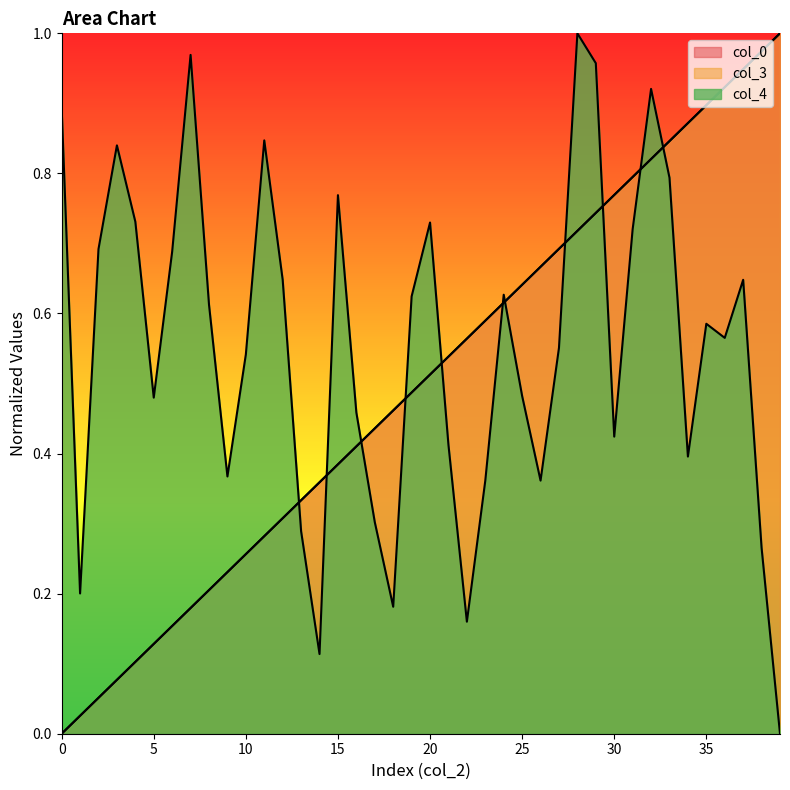

What is the value of the col_4 point at the 36th from the left?

0.6